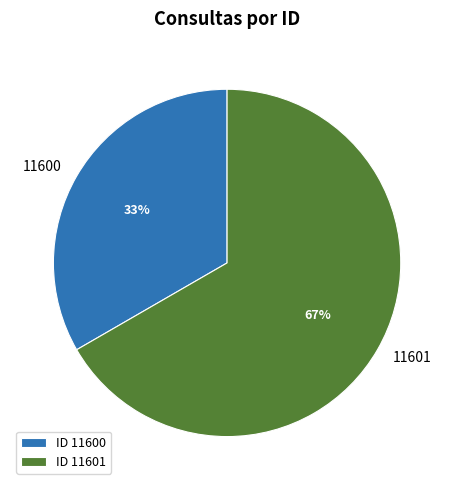

What is the ratio of the value at ID 11600 to the value at ID 11601?

0.5